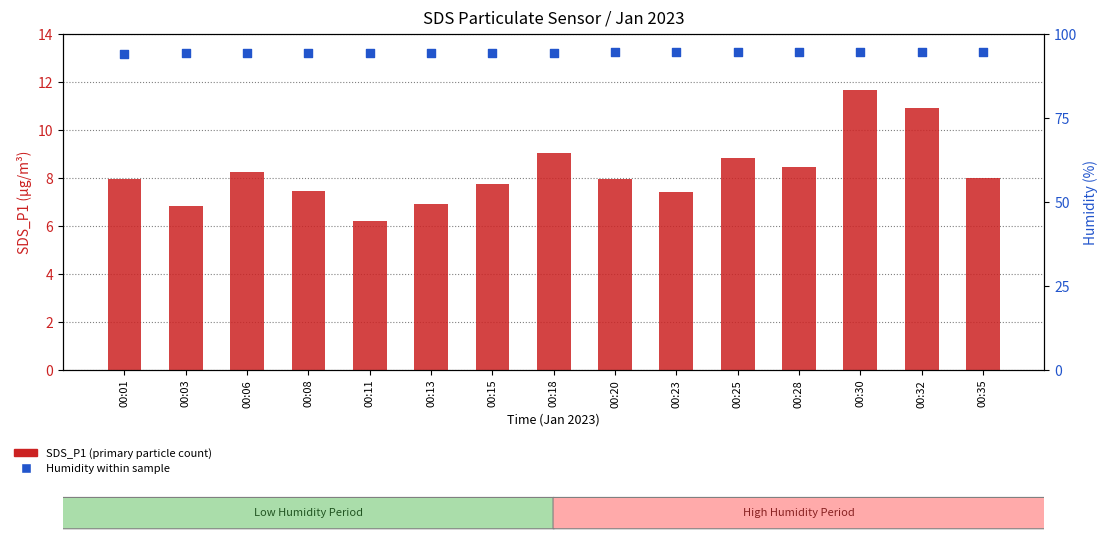

Which series contains the highest Y value?

Humidity